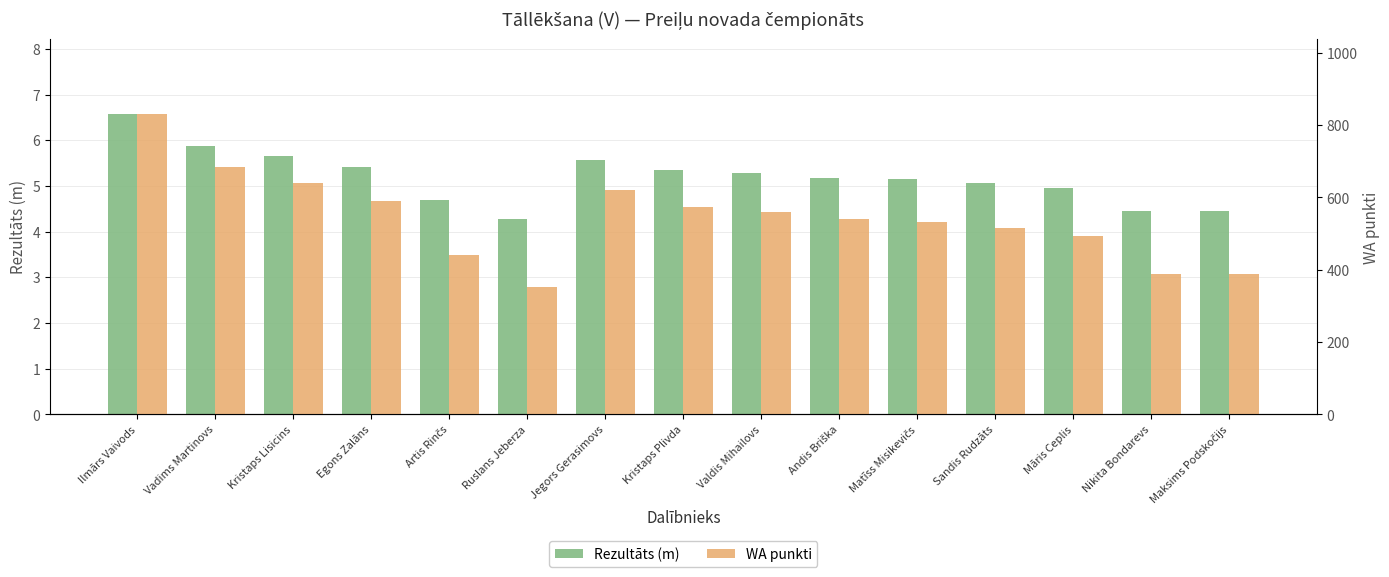

What is the value of the WA punkti bar at the 10th from the left?

539.0